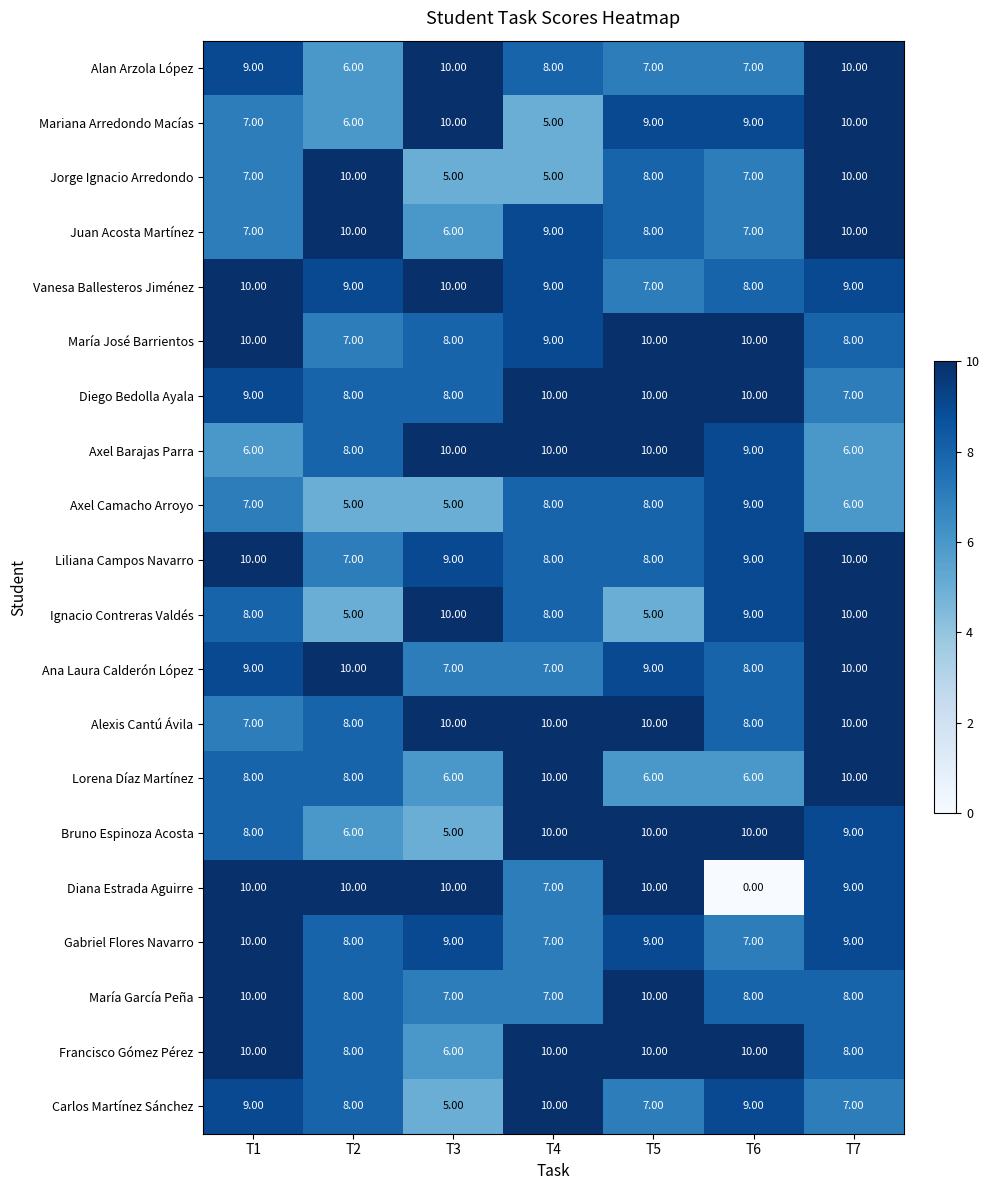

How many data points in Mariana Arredondo Macías are less than 9?

3